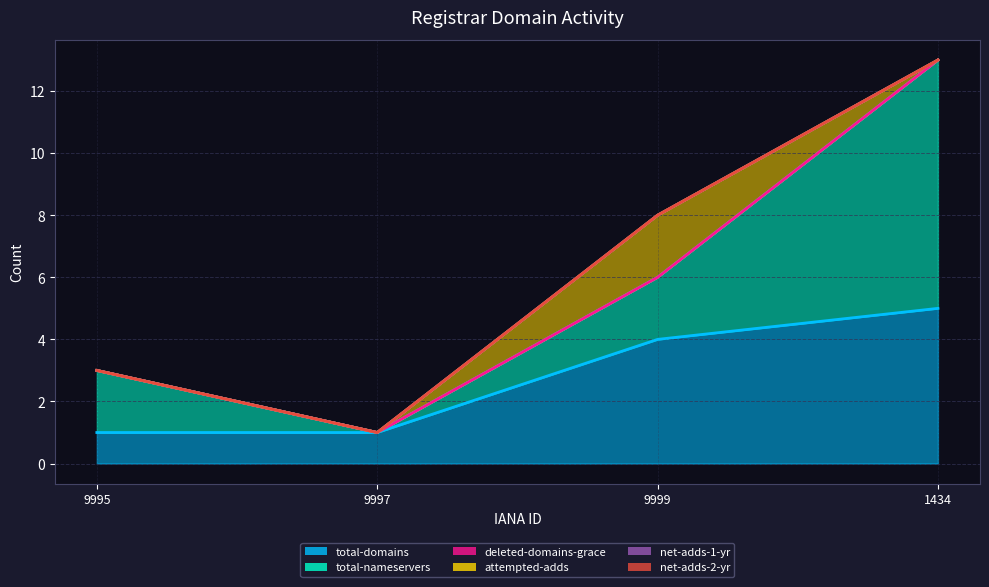

Reading right to left, transcribe all the data shown in this chart.

total-domains: 5	4	1	1
total-nameservers: 8	2	0	2
deleted-domains-grace: 0	0	0	0
attempted-adds: 0	2	0	0
net-adds-1-yr: 0	0	0	0
net-adds-2-yr: 0	0	0	0